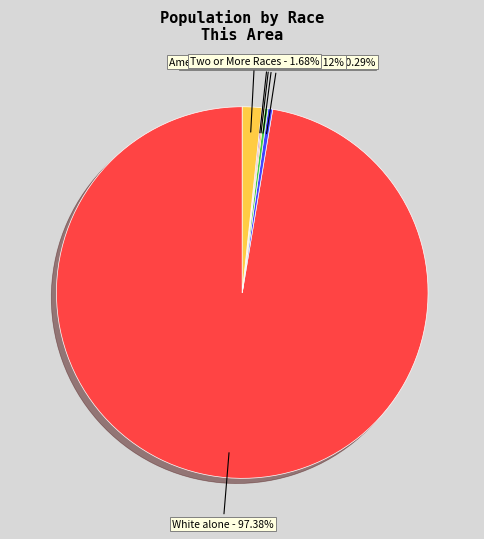

Does any single category account for the majority?

Yes